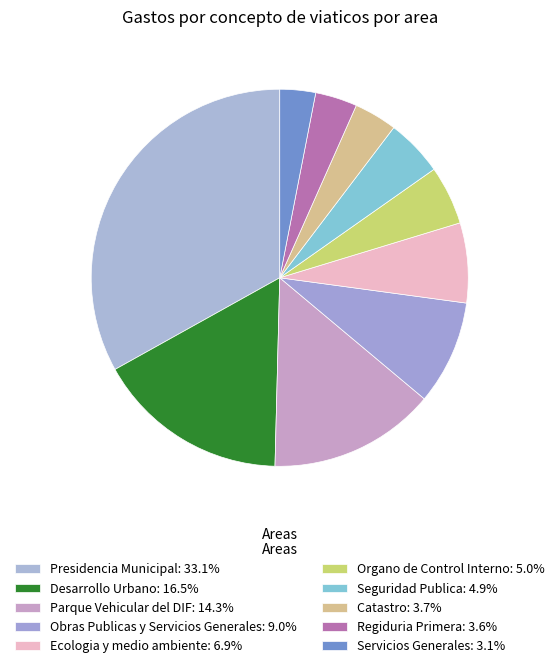

Count the number of slices in the pie.

10